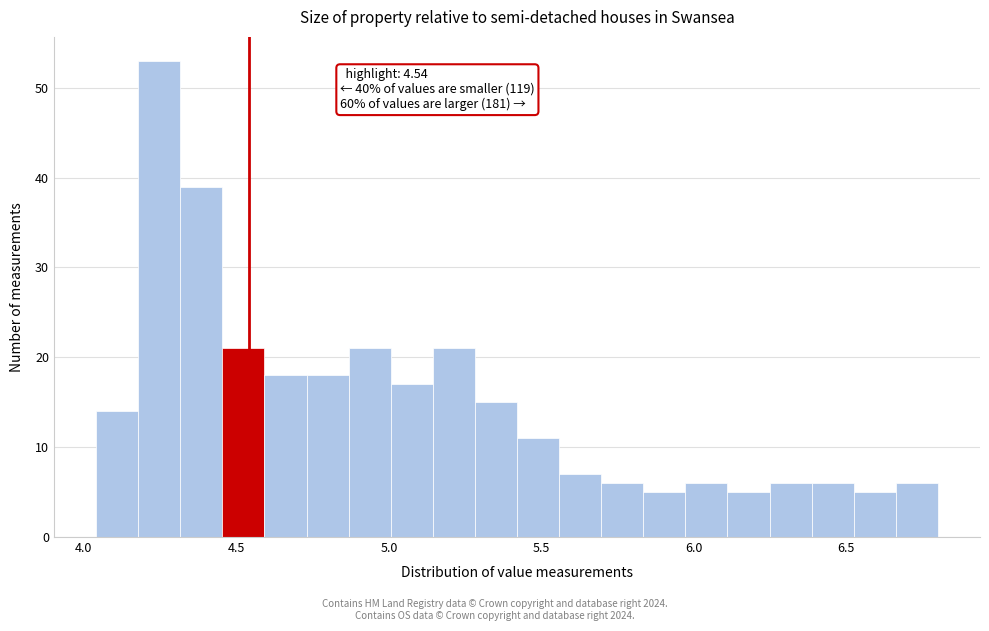

Read against the x-axis, roughly where is the centre of the tallest bar?

4.25